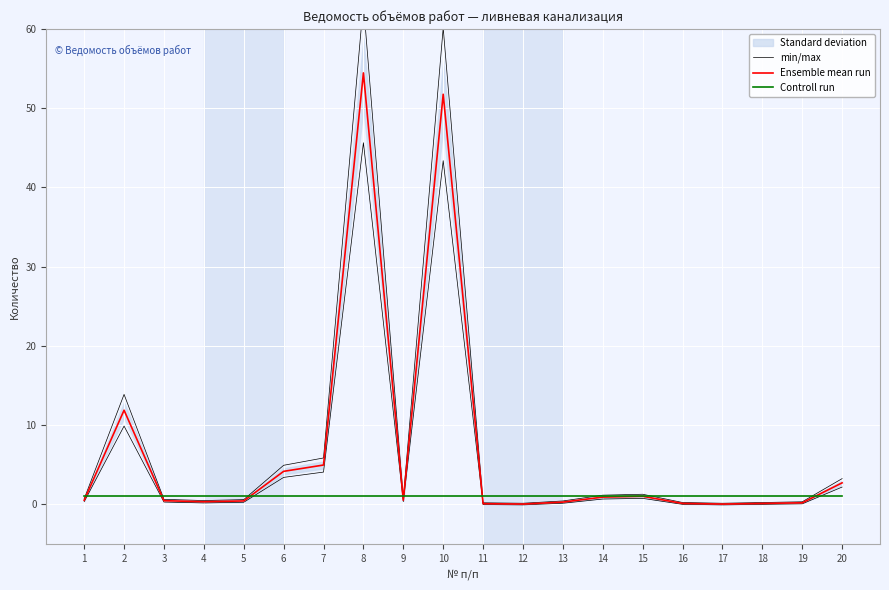

Is the value of min/max at 4 greater than the value of Controll run at 18?

No